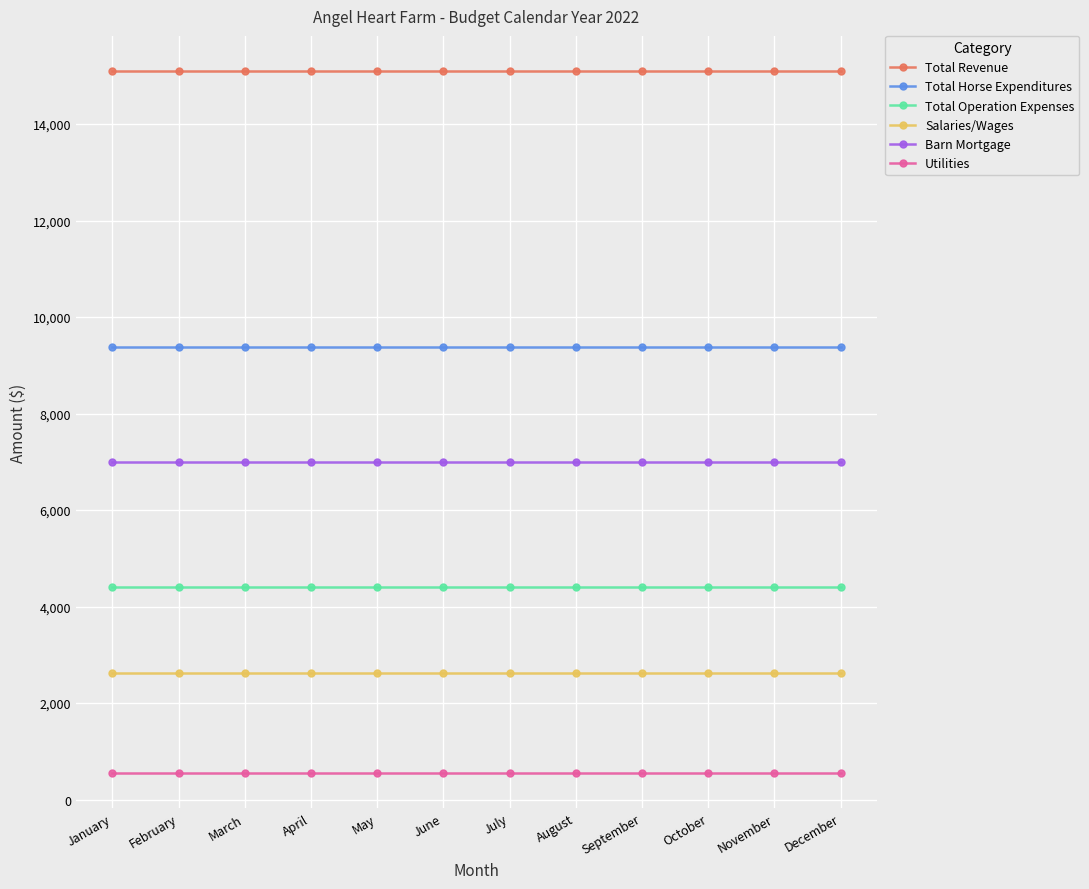

What are all the series names shown in the legend?

Total Revenue, Total Horse Expenditures, Total Operation Expenses, Salaries/Wages, Barn Mortgage, Utilities